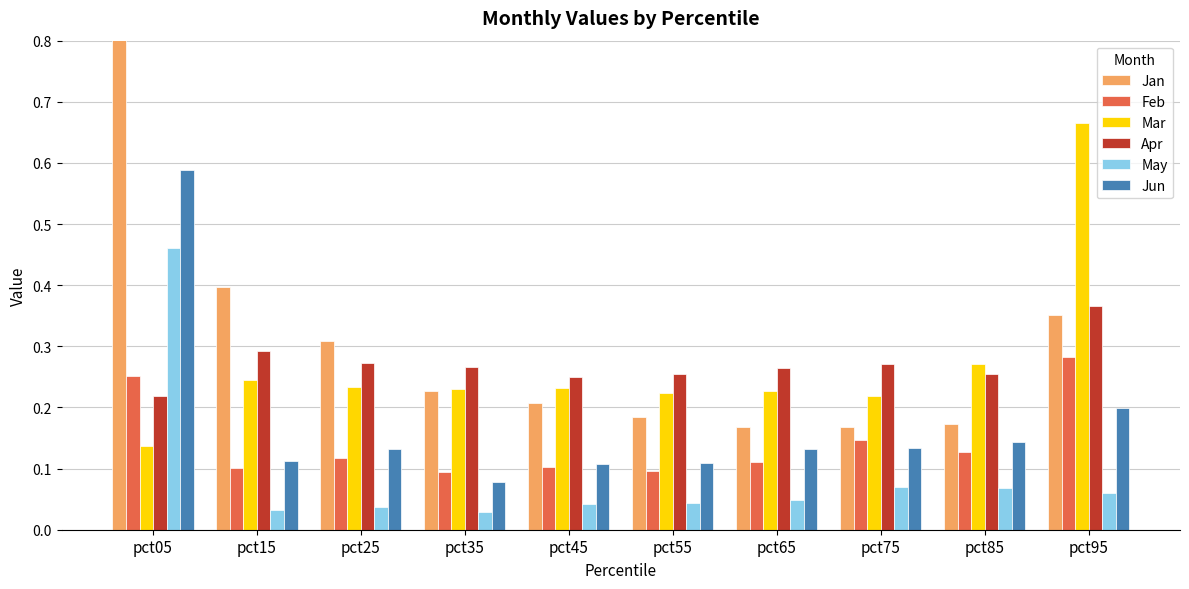

At pct15, list the series in order from largest to smallest.

Jan, Apr, Mar, Jun, Feb, May